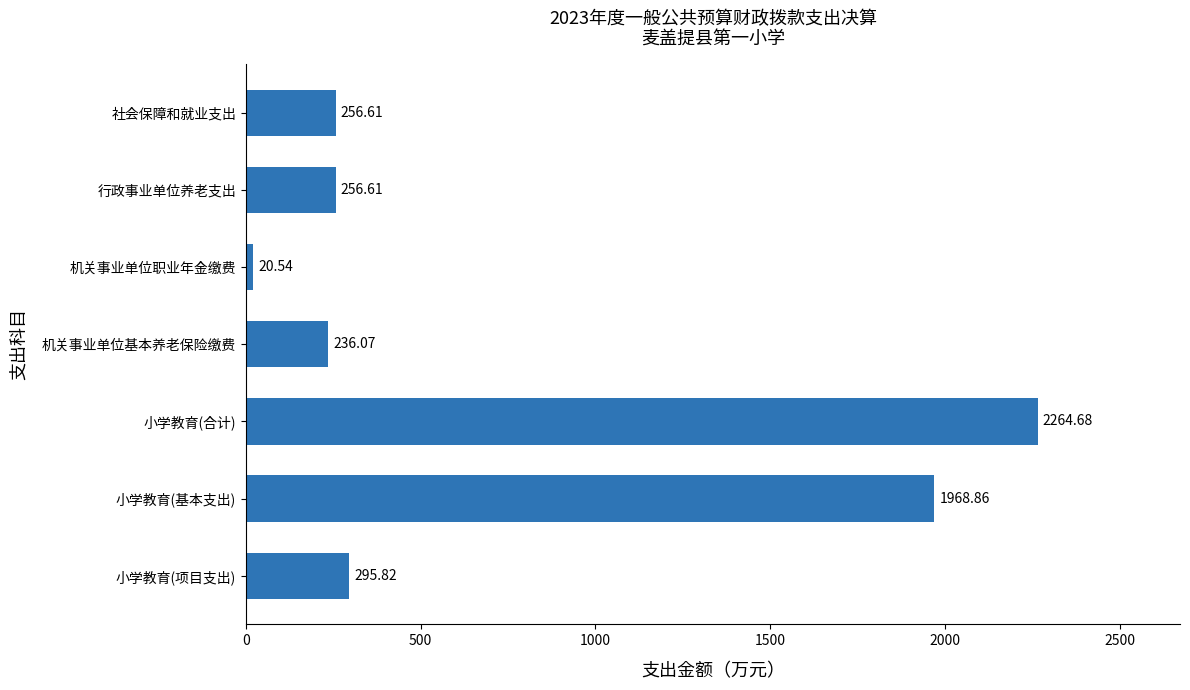

What is the ratio of the value at 小学教育(项目支出) to the value at 机关事业单位基本养老保险缴费?

1.3